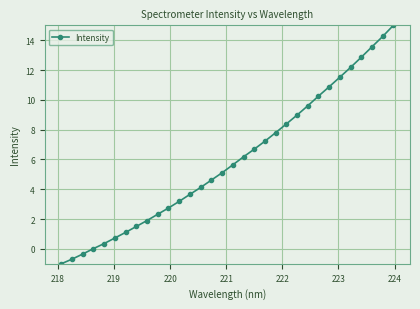

True or false: there are more than 1 points higher than both neighbors.

False